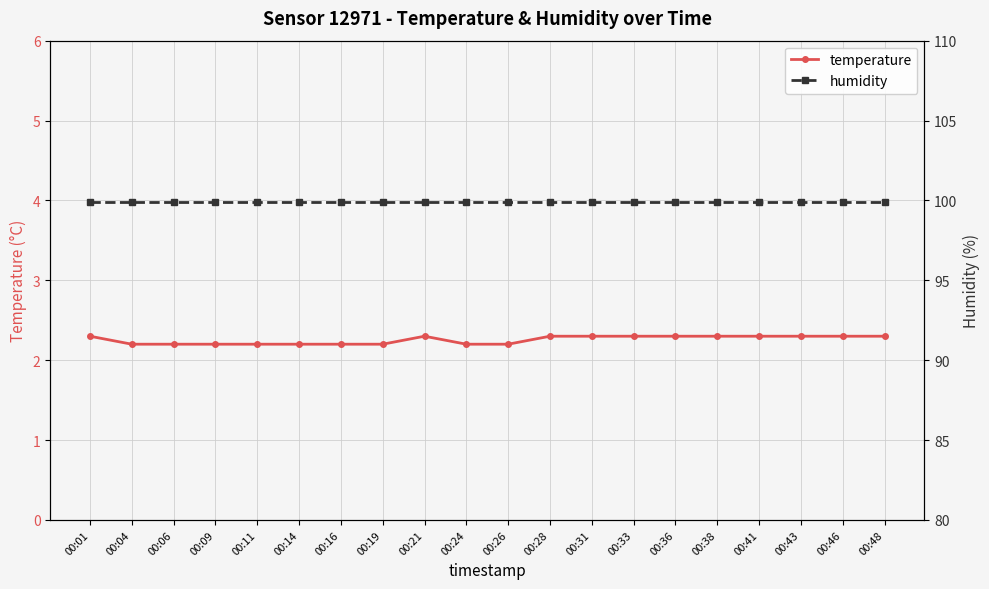

What is the approximate value of humidity at 00:14?

99.9